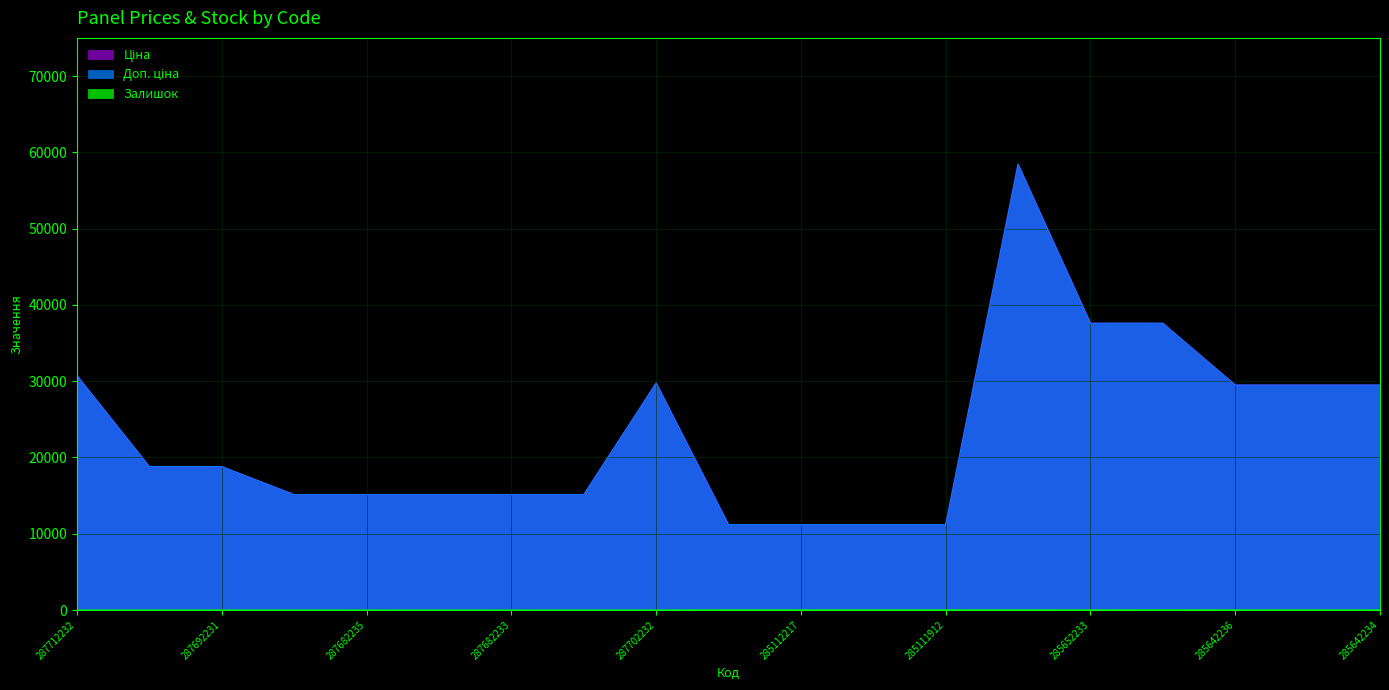

Between 285111912 and 285652233, which is larger?

285652233